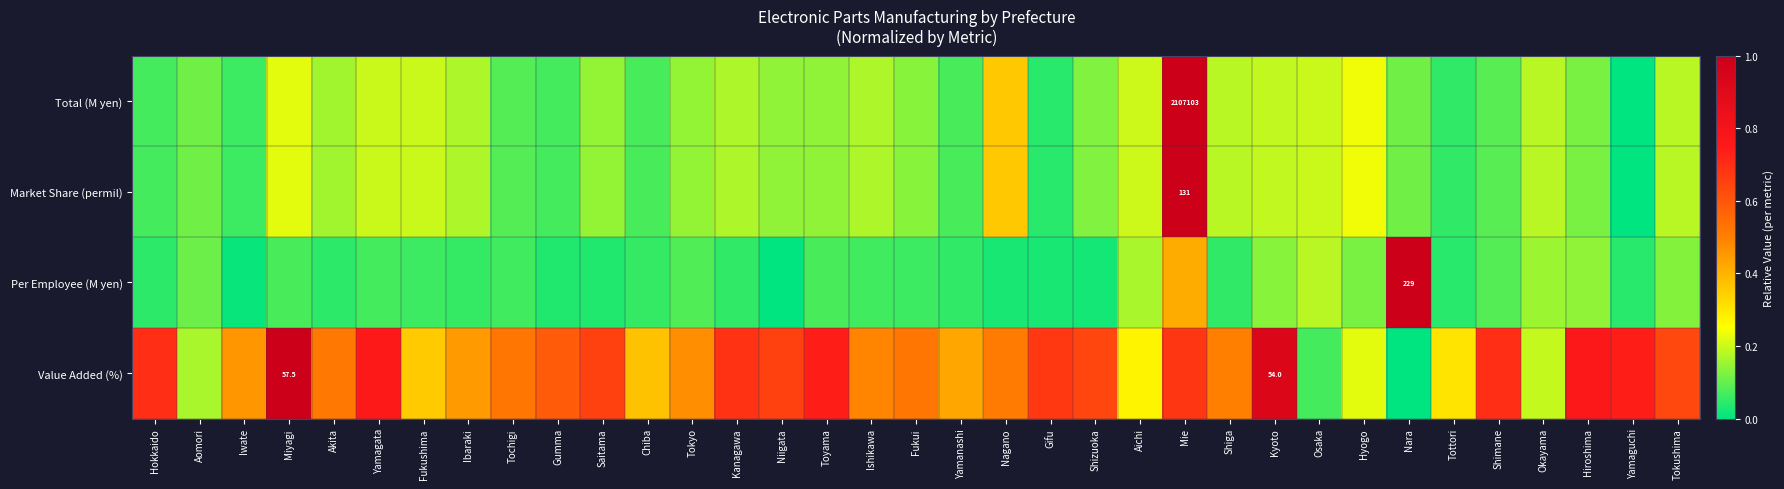

How many values in the Market Share (permil) series exceed 0?

34